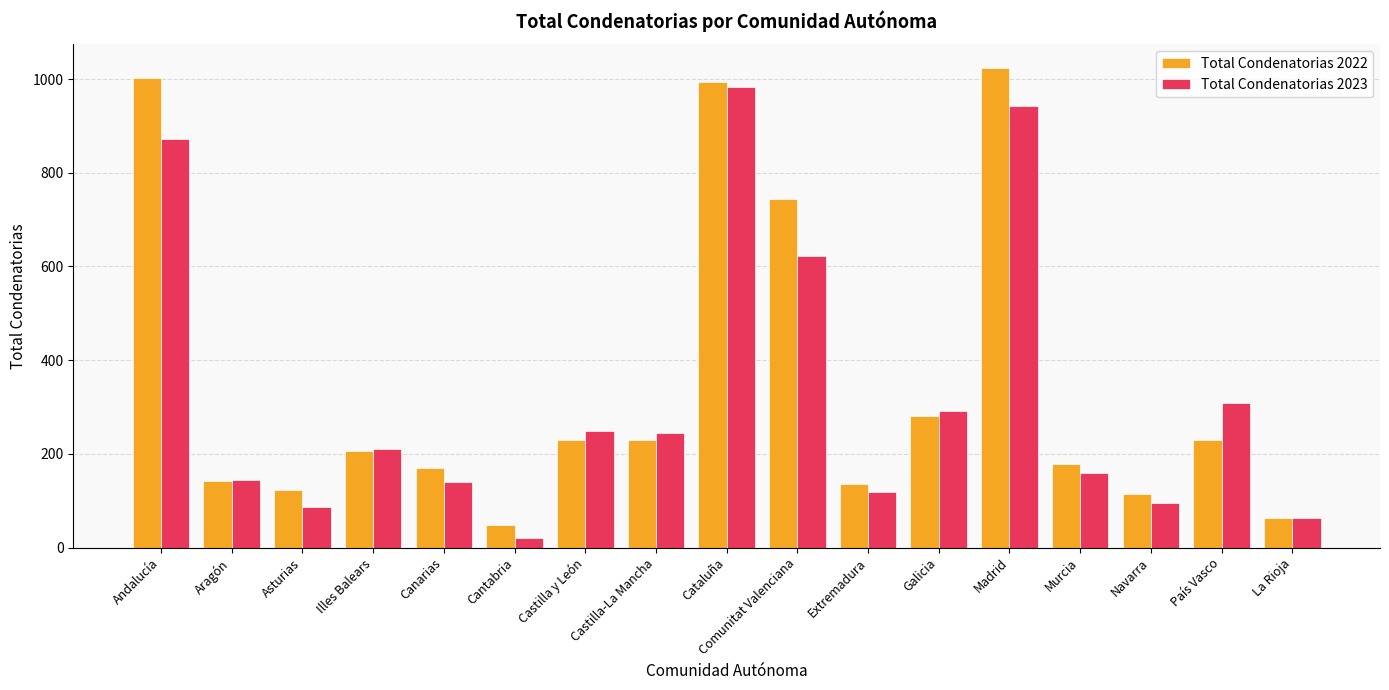

What is the difference between the highest and lowest values at Castilla-La Mancha?

14